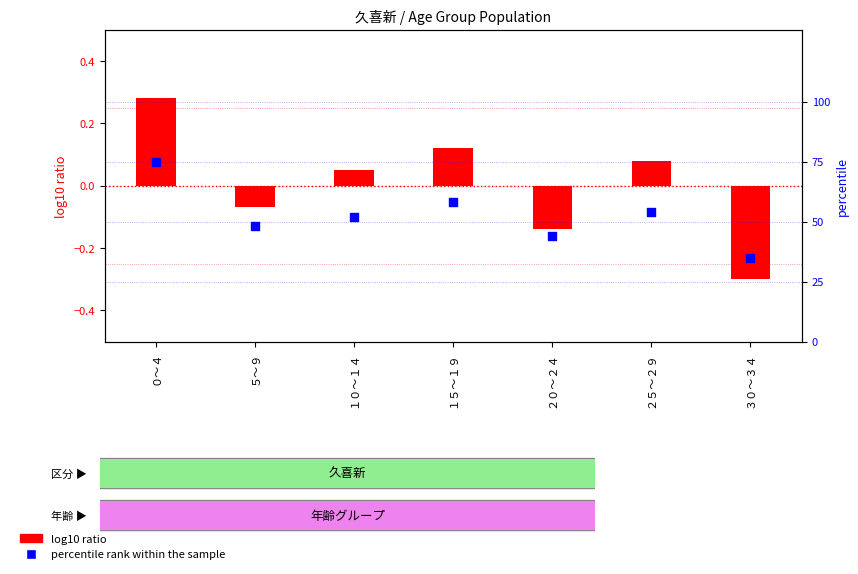

Which series has the widest spread of Y values?

percentile rank within the sample